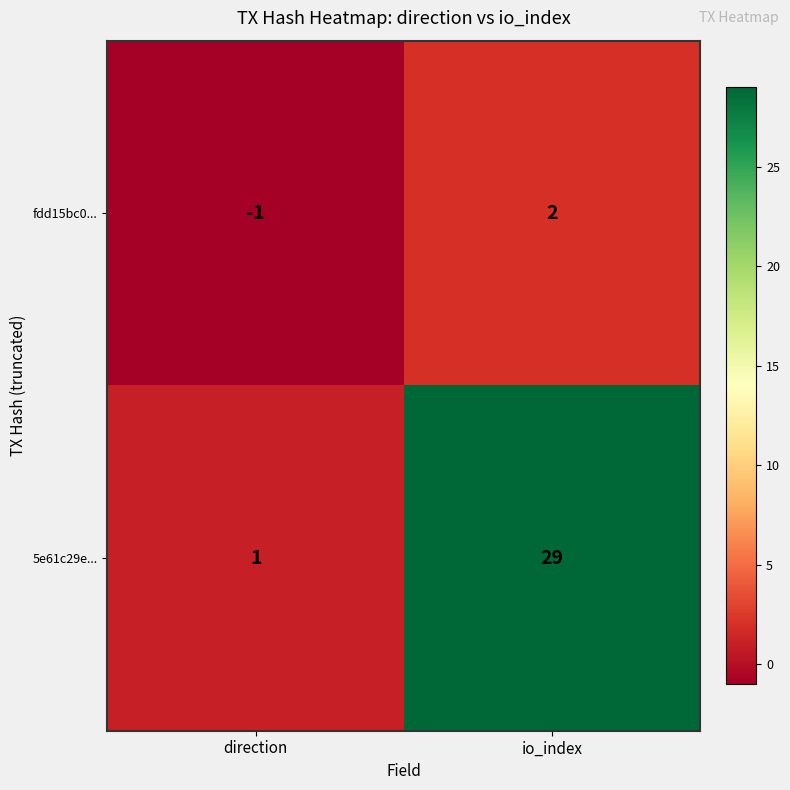

Is it true that fdd15bc0... equals 1 at io_index?

False